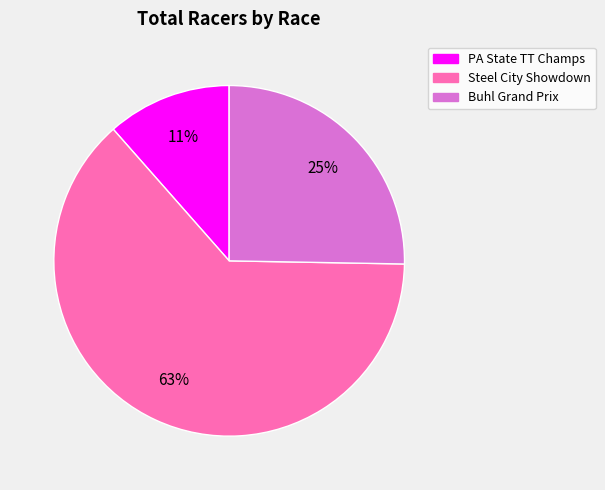

To the nearest percent, what portion does Buhl Grand Prix represent?

25%